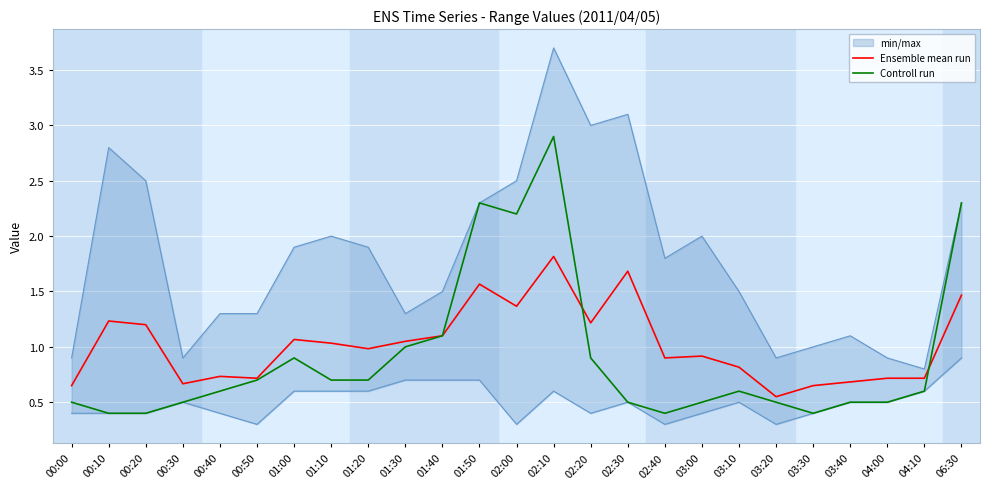

What is the sum of all Ensemble mean run values?

25.5